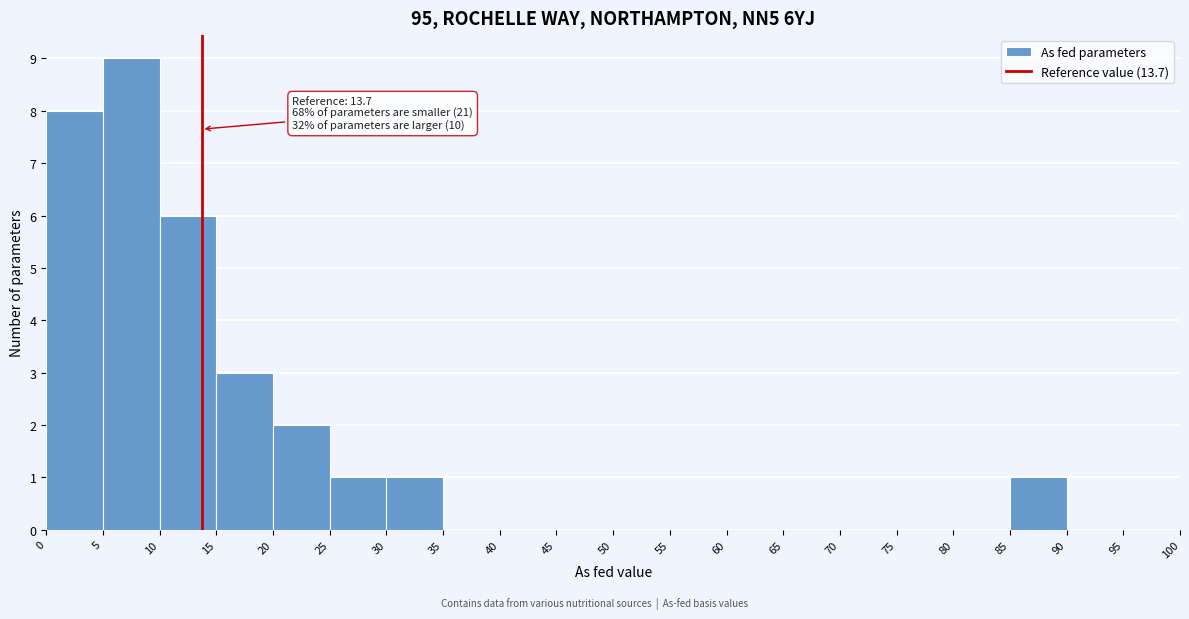

Over which range of the x-axis is the bar tallest?

5 to 10